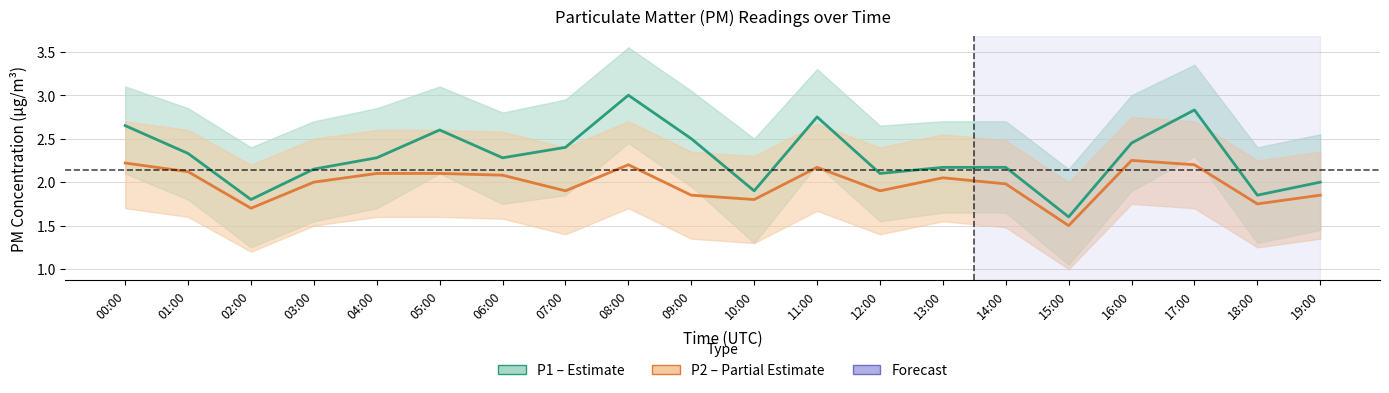

Reading left to right, list all the values displayed in this chart.

P1 (PM10): 00:00=2.6	01:00=2.3	02:00=1.8	03:00=2.1	04:00=2.3	05:00=2.6	06:00=2.3	07:00=2.4	08:00=3.0	09:00=2.5	10:00=1.9	11:00=2.8	12:00=2.1	13:00=2.2	14:00=2.2	15:00=1.6	16:00=2.5	17:00=2.8	18:00=1.9	19:00=2.0
P2 (PM2.5): 00:00=2.2	01:00=2.1	02:00=1.7	03:00=2.0	04:00=2.1	05:00=2.1	06:00=2.1	07:00=1.9	08:00=2.2	09:00=1.9	10:00=1.8	11:00=2.2	12:00=1.9	13:00=2.0	14:00=2.0	15:00=1.5	16:00=2.2	17:00=2.2	18:00=1.8	19:00=1.9